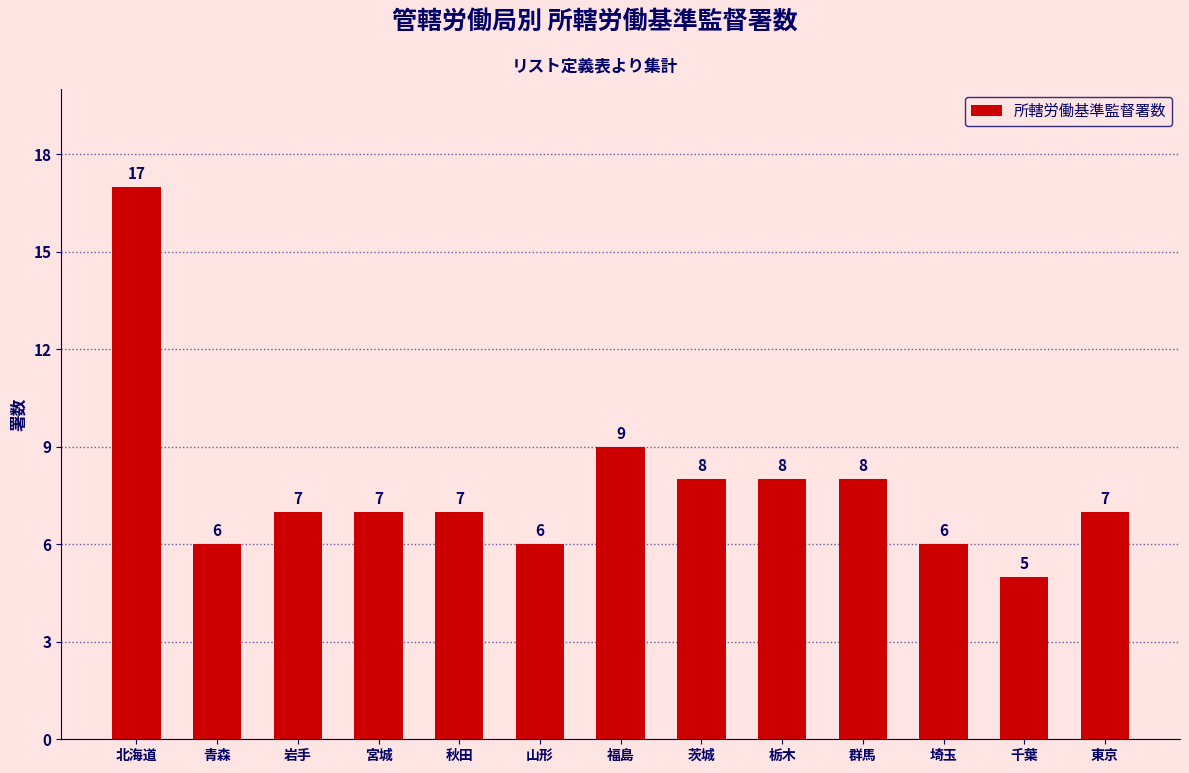

What is the difference between the values at 埼玉 and 東京?

1